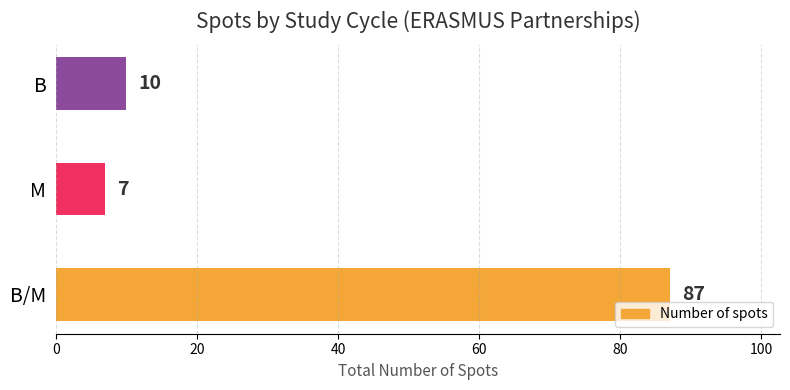

Rank the categories by value from lowest to highest.

M, B, B/M